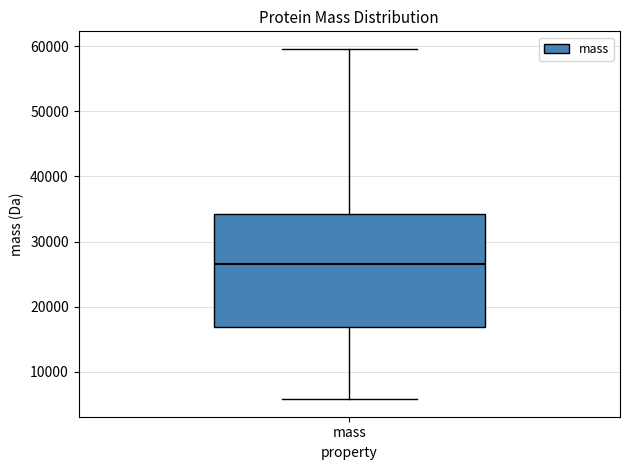

Transcribe this box plot: give where the median line is, the range the box spans, and where the two whiskers end, as read against the y-axis. The values are not printed on the chart, so give them approximately, as read against the axis.

median 27000, box 17000 to 34000, whiskers 6000 to 60000